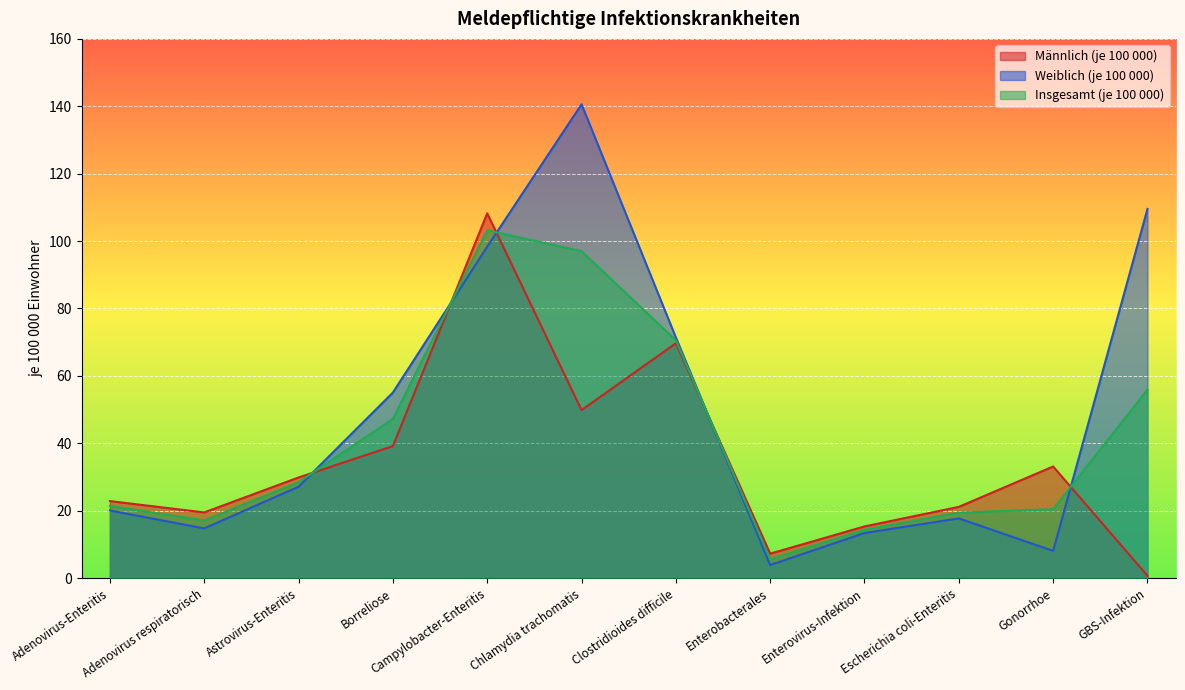

How many lines are shown in the chart?

3